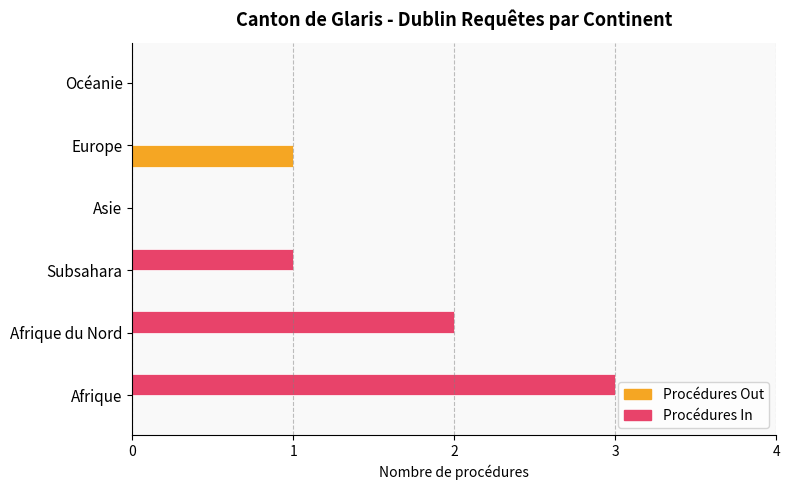

How many data points does each series have?

6